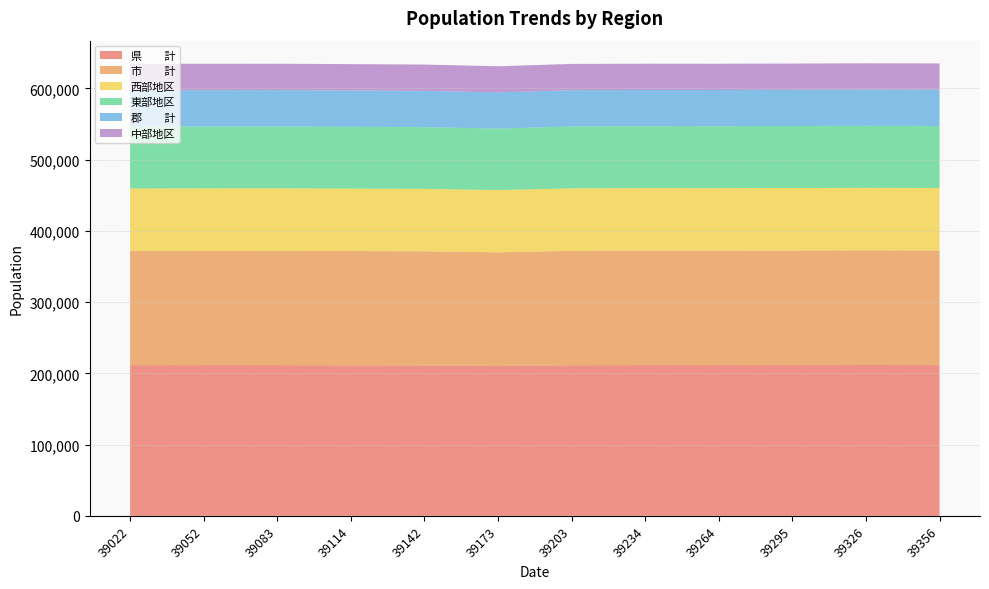

Reading left to right, extract all data points from this chart.

県　　計: 211438	211487	211498	211312	211117	210314	211408	211507	211498	211576	211704	211650
市　　計: 160407	160457	160493	160341	160195	159546	160560	160707	160697	160771	160796	160726
郡　　計: 51031	51030	51005	50971	50922	50768	50848	50800	50801	50805	50908	50924
東部地区: 86776	86782	86779	86747	86649	86311	86864	86886	86900	86917	87022	86930
中部地区: 37085	37079	37038	36958	36899	36686	36844	36852	36837	36824	36838	36868
西部地区: 87577	87626	87681	87607	87569	87317	87700	87769	87761	87835	87844	87852